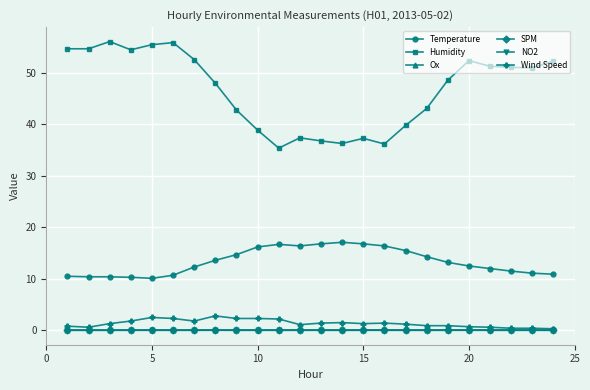

At how many categories does at least one series exceed 18?

24